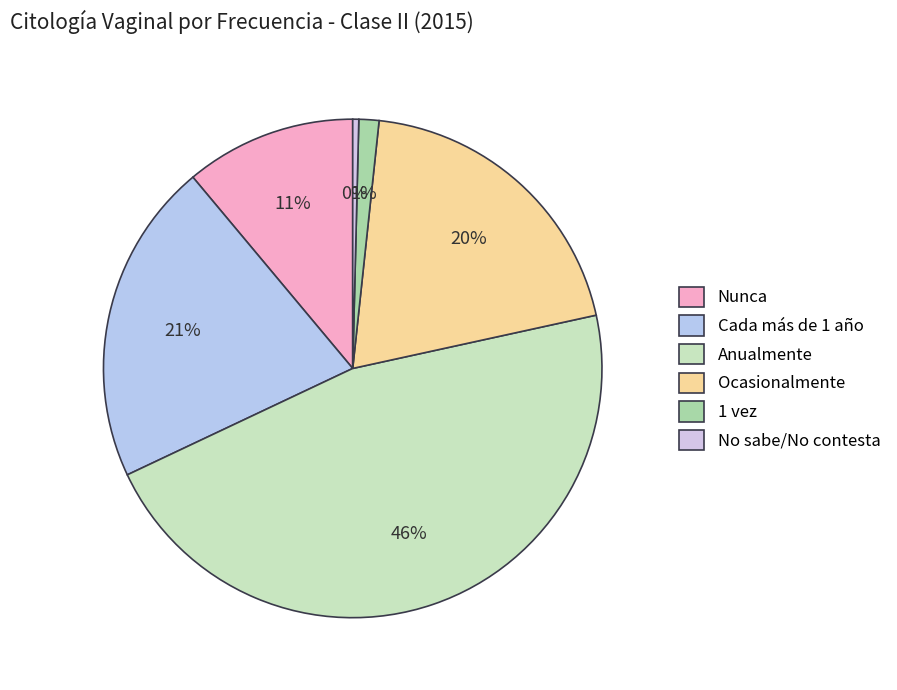

The Ocasionalmente slice represents 13% of the pie. True or false?

False